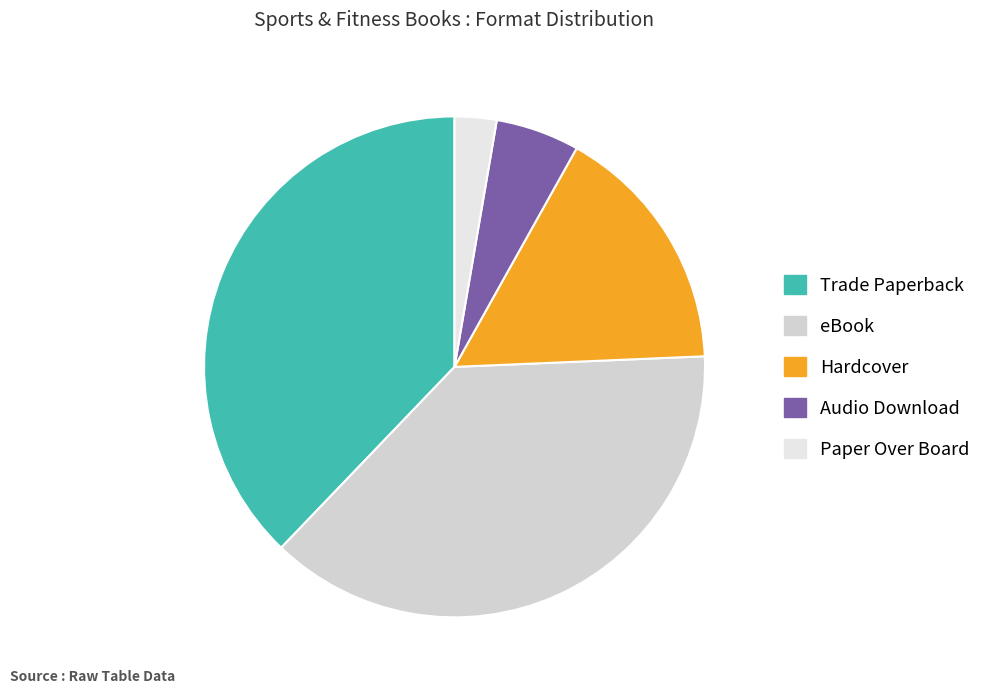

What portion of the pie excludes Paper Over Board?

97.3%